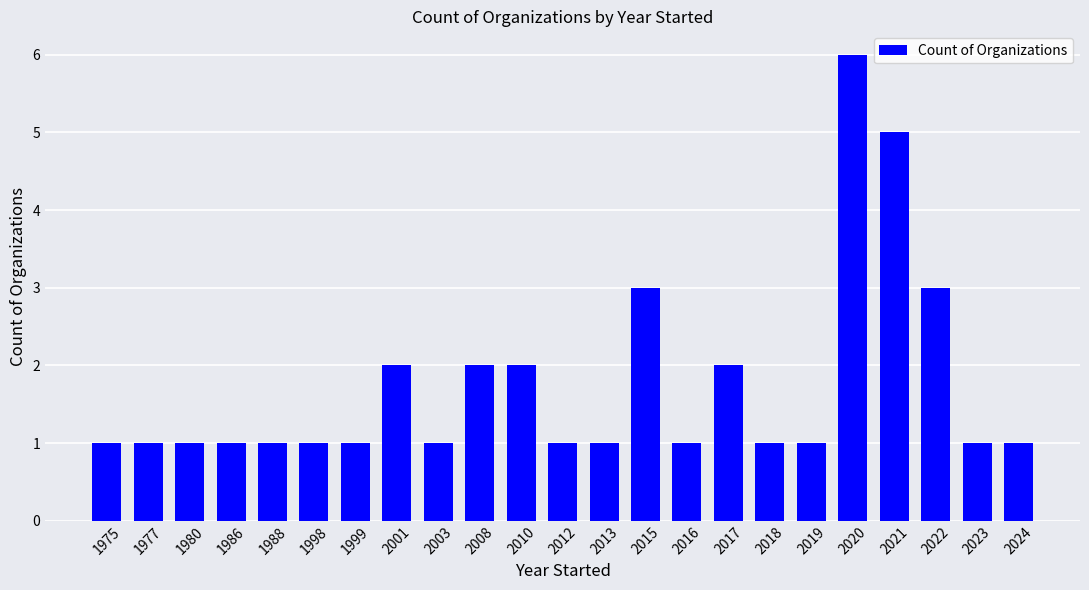

What is the maximum value shown in the chart?

6